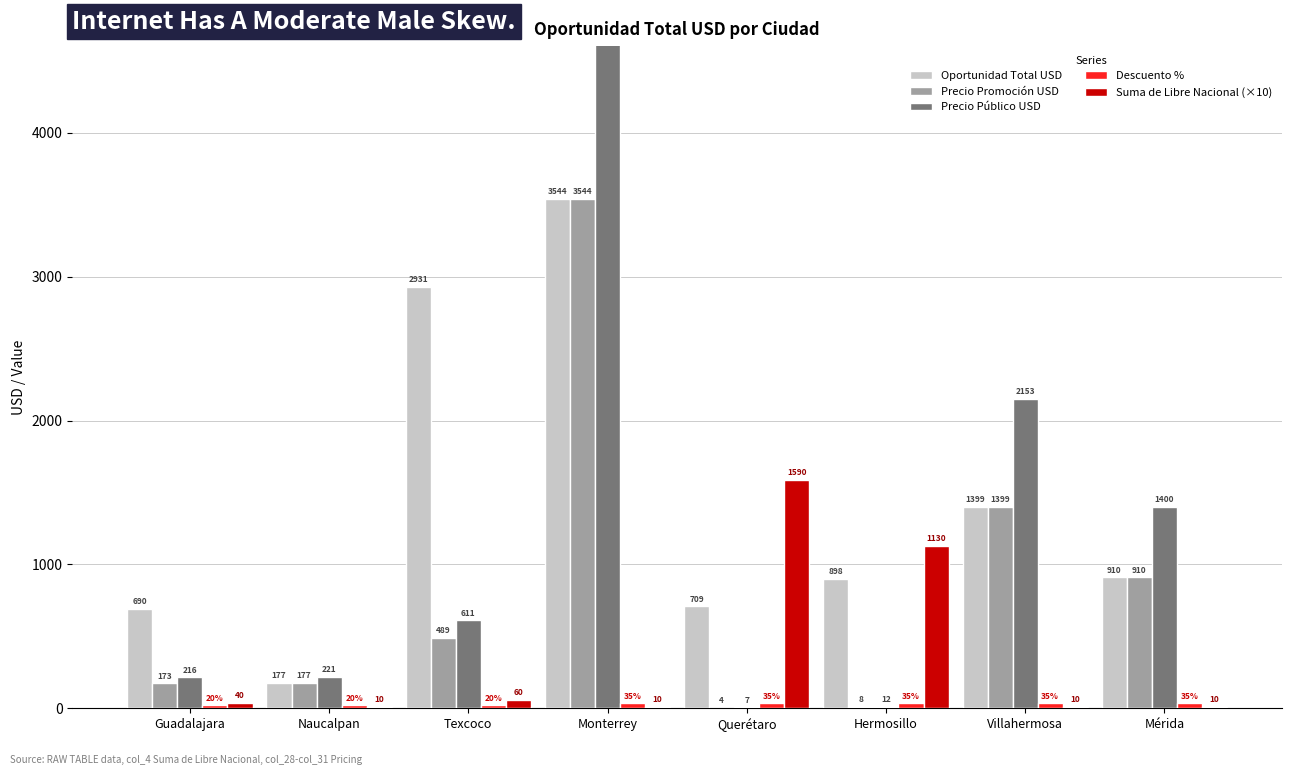

Reading left to right, list all the values displayed in this chart.

Oportunidad Total USD: 690.3	176.5	2931.3	3544.0	709.1	897.7	1399.2	910.1
Precio Promoción USD: 172.6	176.5	488.6	3544.0	4.5	7.9	1399.2	910.1
Precio Público USD: 215.7	220.7	610.7	5452.3	6.9	12.2	2152.6	1400.1
Descuento %: 20.0	20.0	20.0	35.0	35.0	35.0	35.0	35.0
Suma de Libre Nacional (×10): 40.0	10.0	60.0	10.0	1590.0	1130.0	10.0	10.0